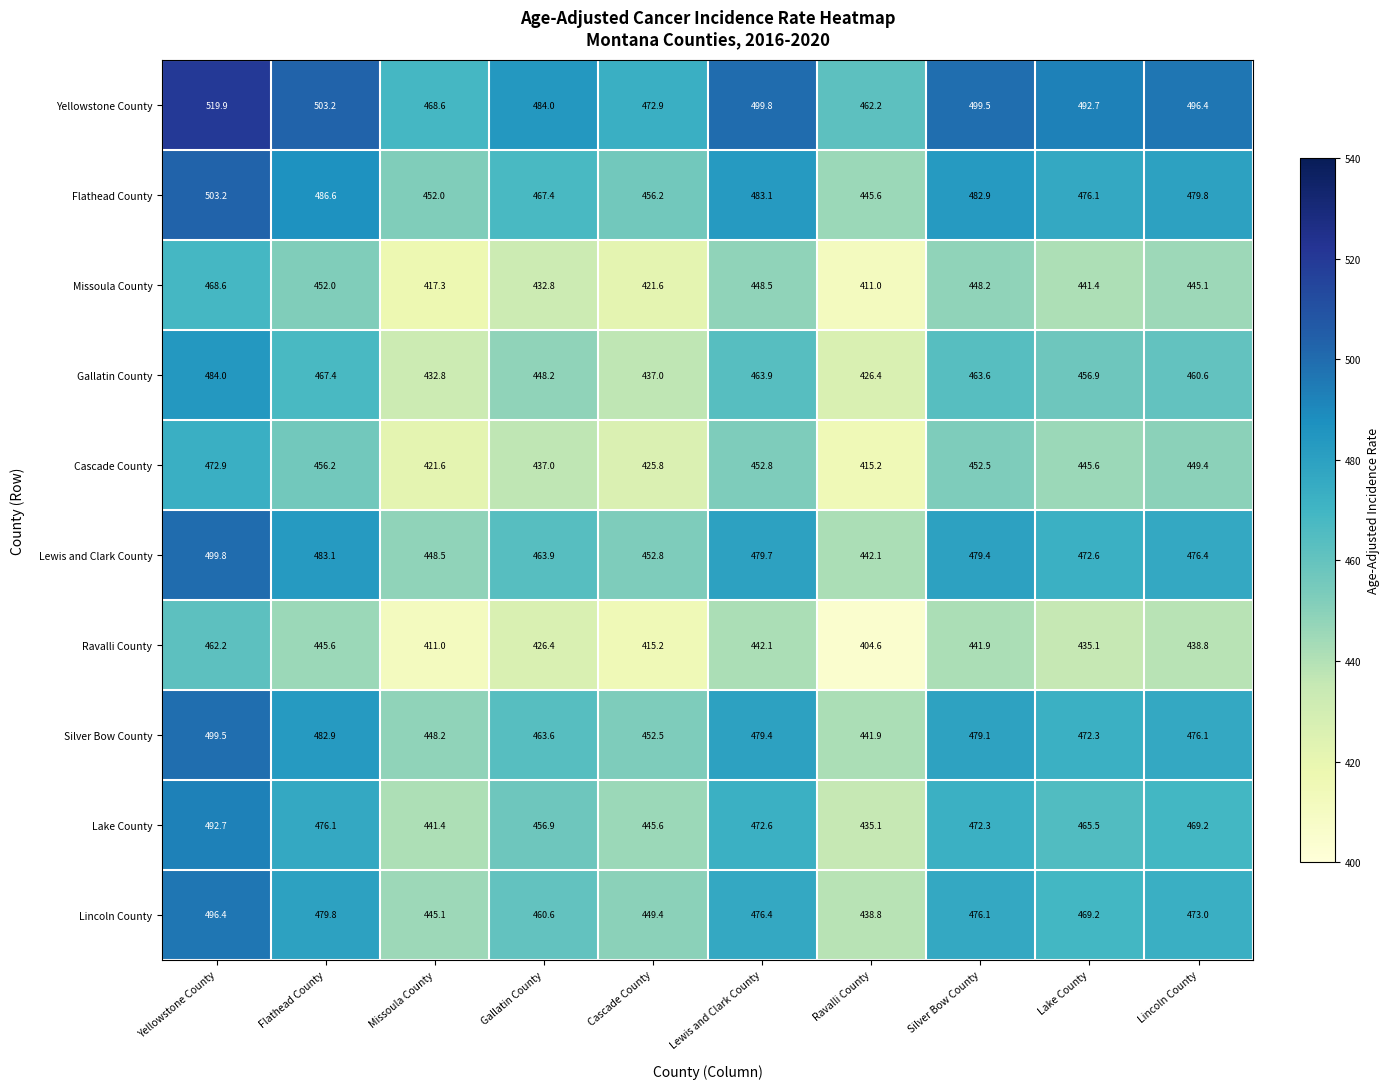

What is the difference between the Lincoln County values at Silver Bow County and Missoula County?

31.0